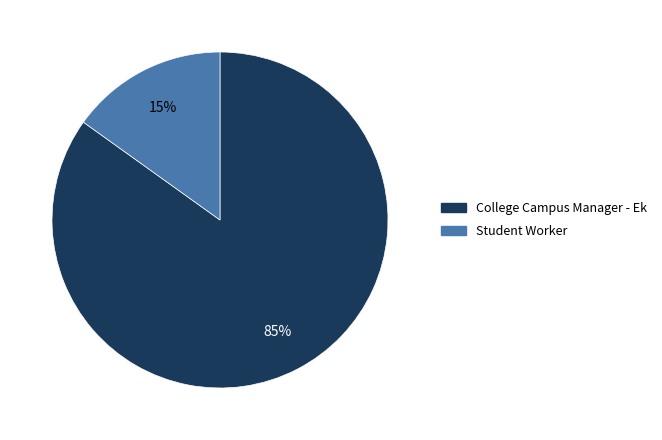

Rank the categories by value from highest to lowest.

College Campus Manager - Ek, Student Worker